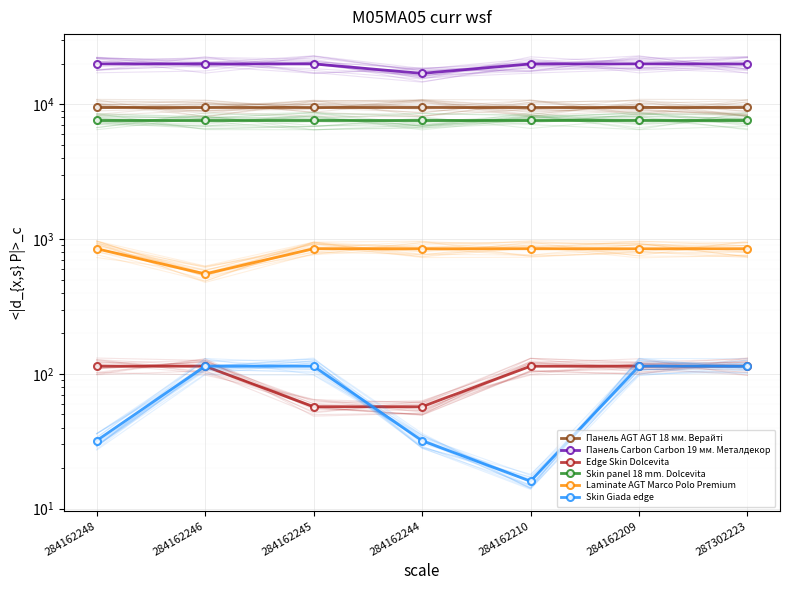

Which has a higher value, 287302223 or 284162210?

287302223